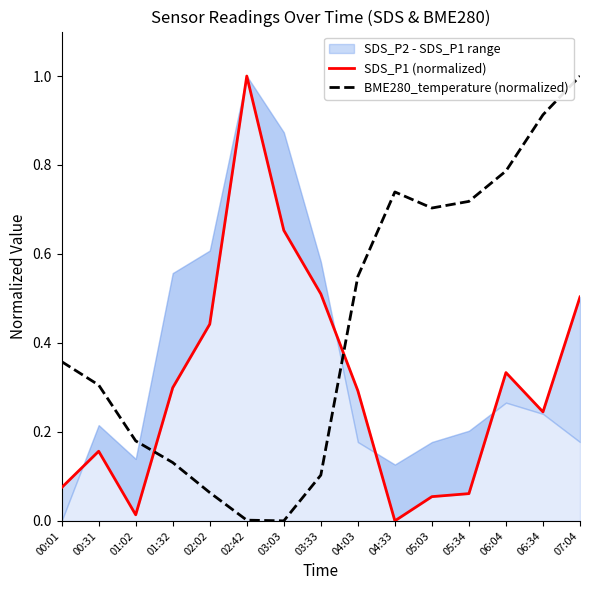

Where is BME280_temperature (normalized) nearest to the value 0?

03:03